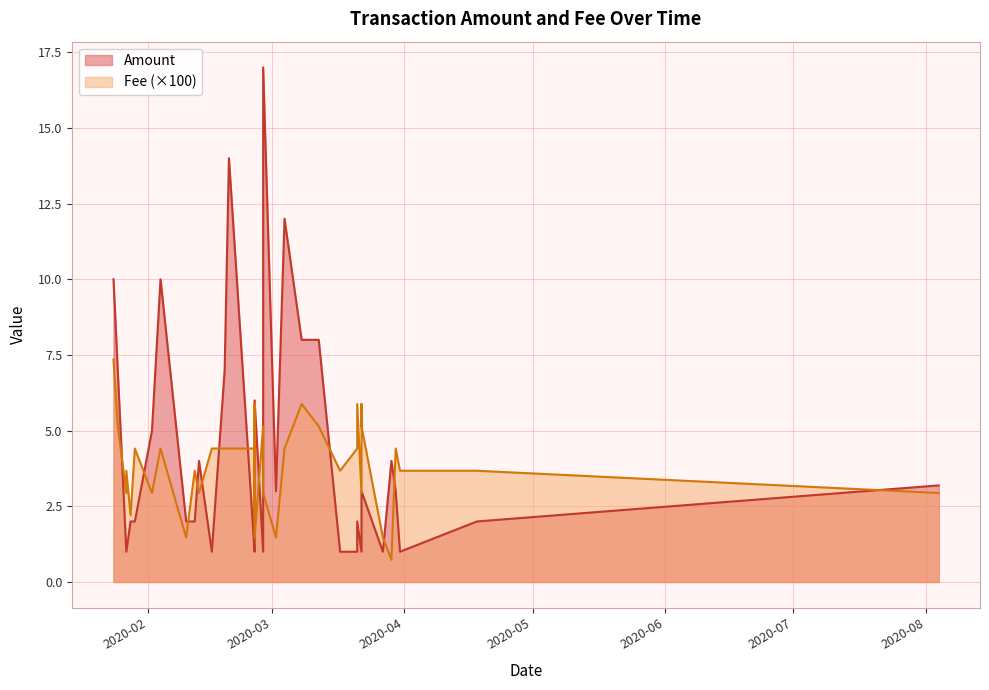

True or false: Fee and Amount intersect in this chart.

False